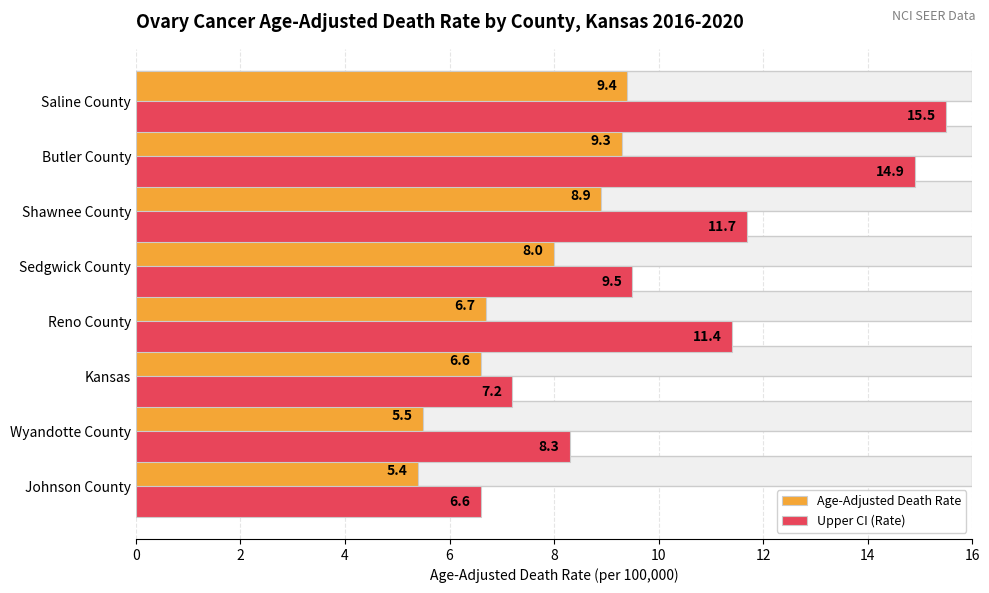

Rank the series at Butler County from lowest to highest value.

Age-Adjusted Death Rate, Upper CI (Rate)